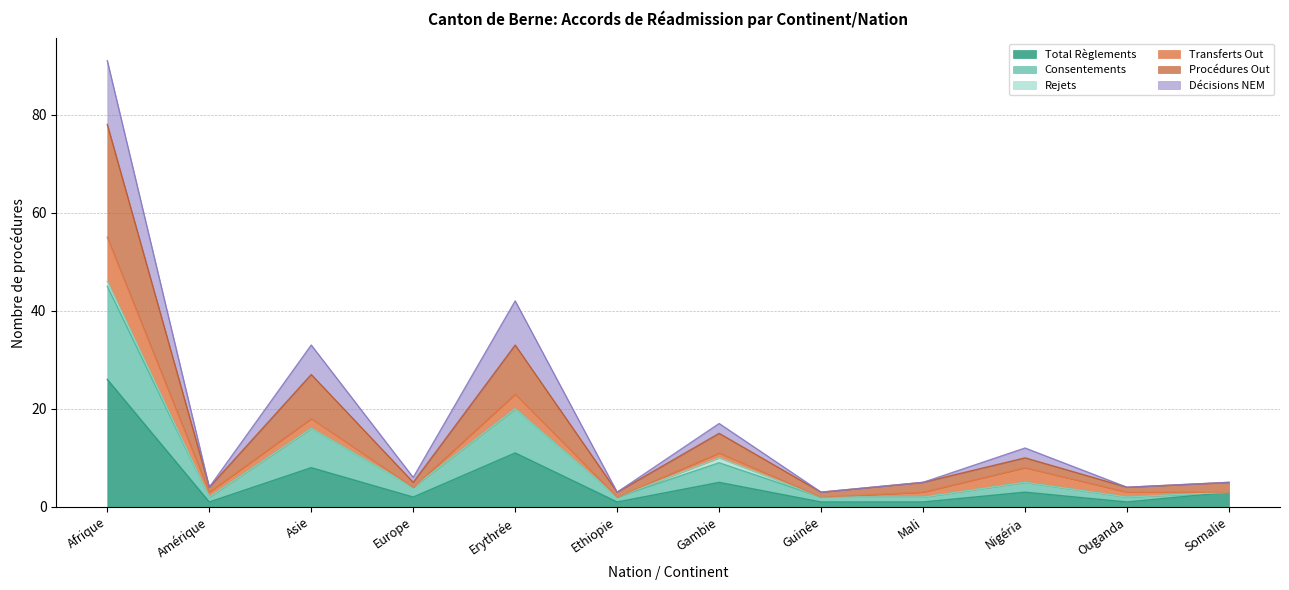

Rank the categories by Total Règlements value from lowest to highest.

Amérique, Ethiopie, Guinée, Mali, Ouganda, Europe, Nigéria, Somalie, Gambie, Asie, Erythrée, Afrique